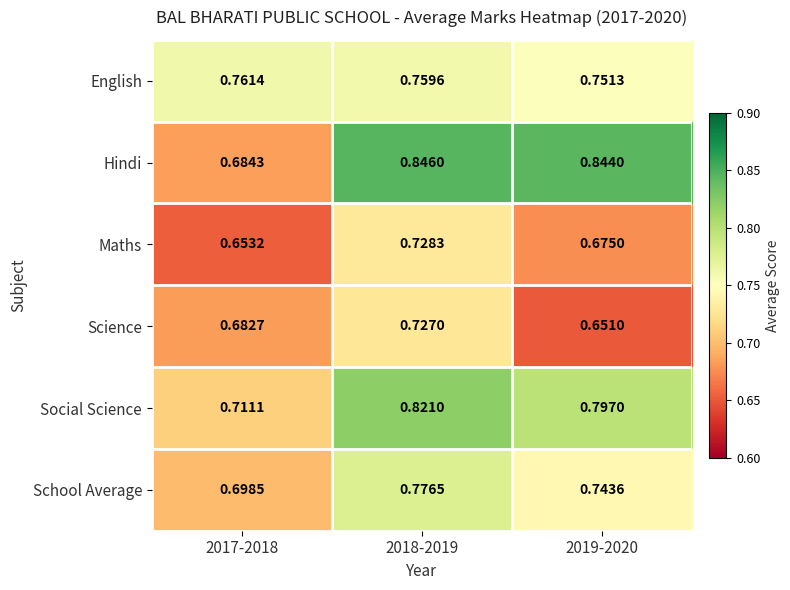

Which series has the widest spread of values?

Hindi